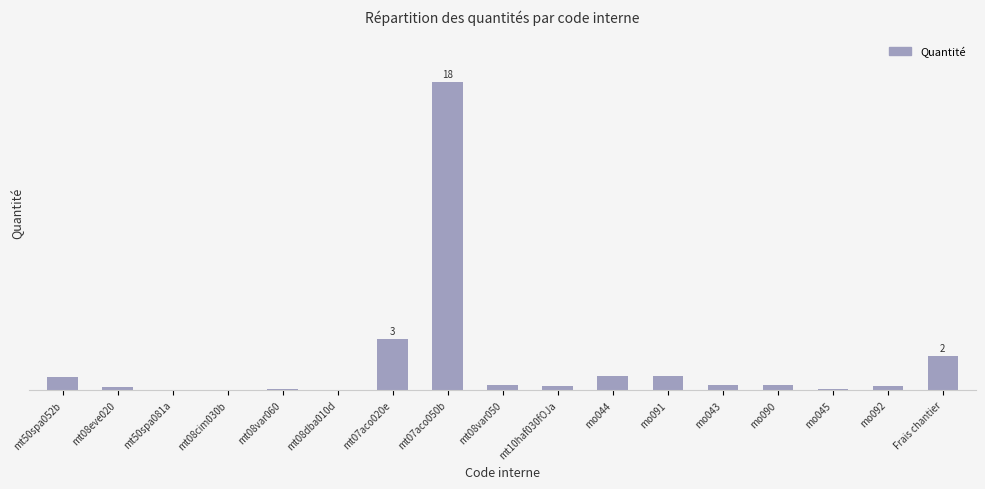

Are the bars horizontal?

No